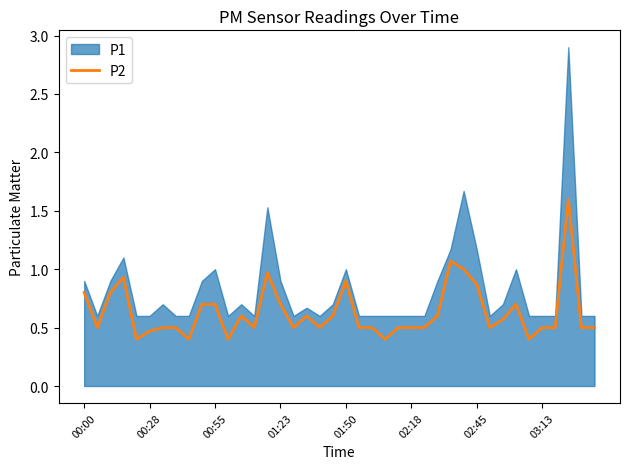

True or false: P2 has a value of 0.8 at 00:00.

True